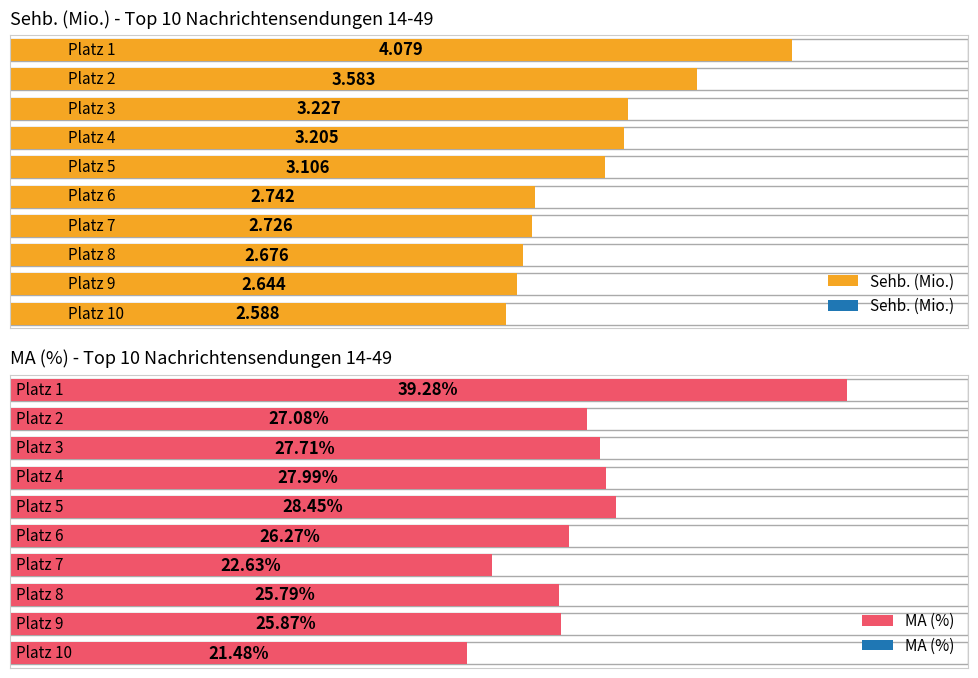

What is the difference between the second highest and minimum values in the MA (%) series?

7.0